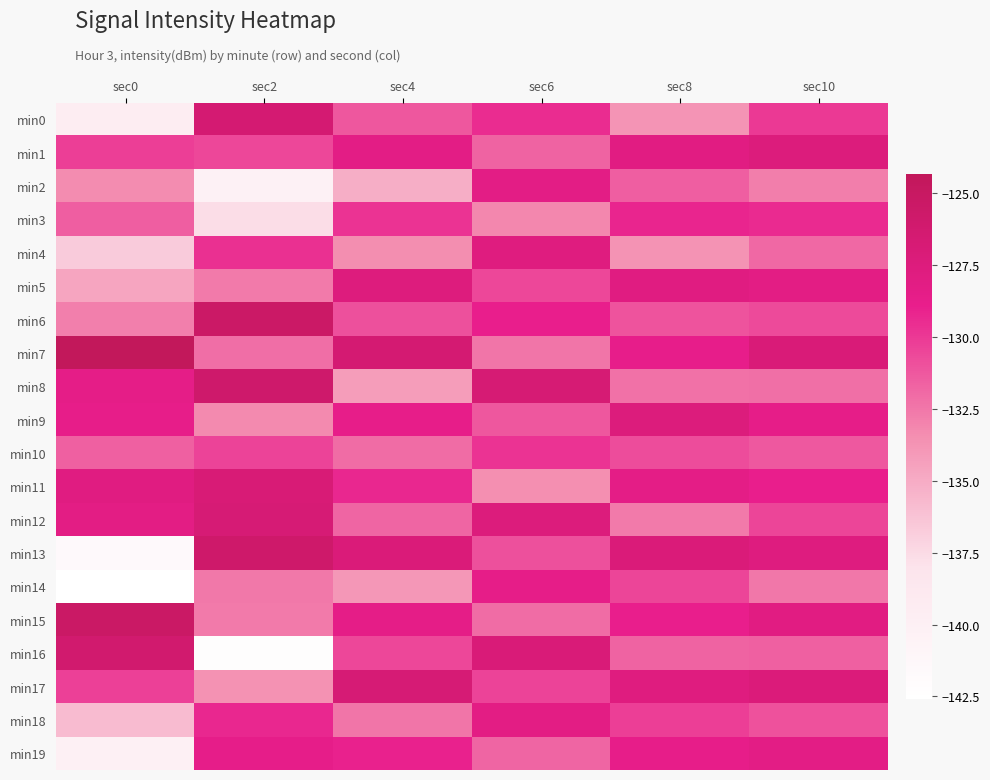

Which series has the widest spread of values?

min16